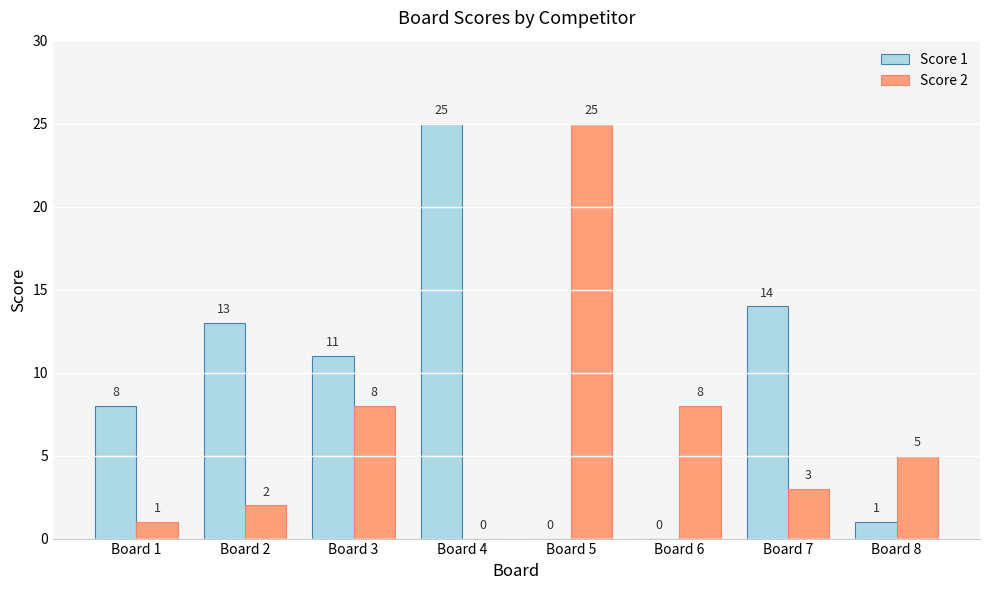

Is it true that Score 1 equals 0 at Board 6?

True